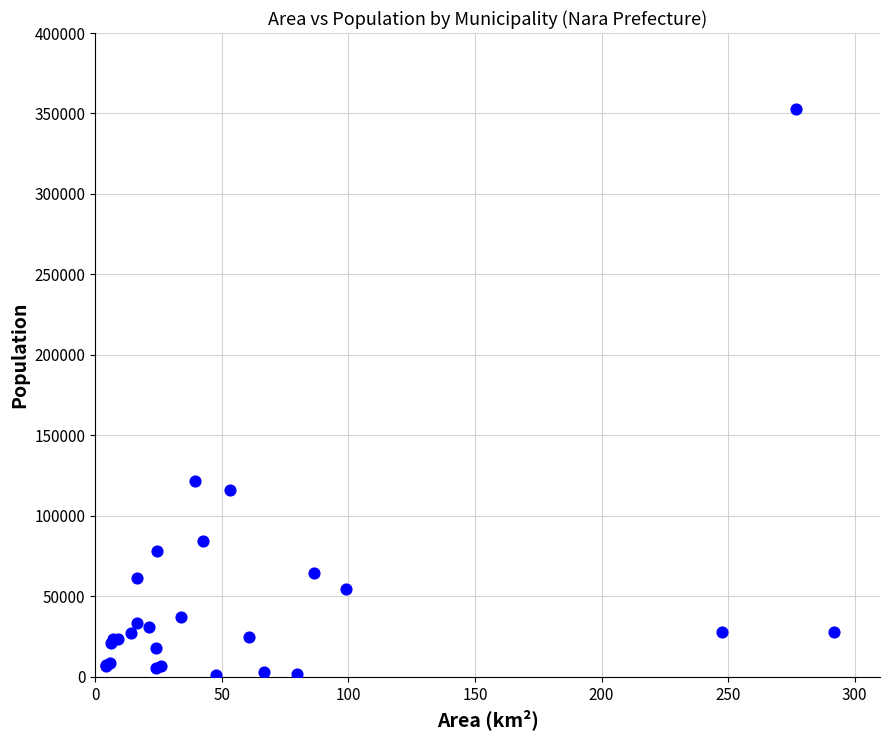

What Y value in the scatter plot is closest to 177168?

121688